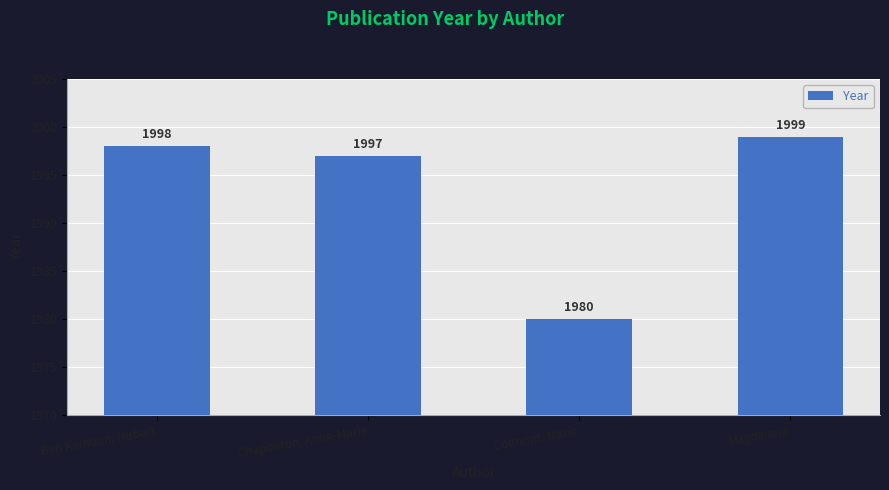

What is the sum of all values?

7974